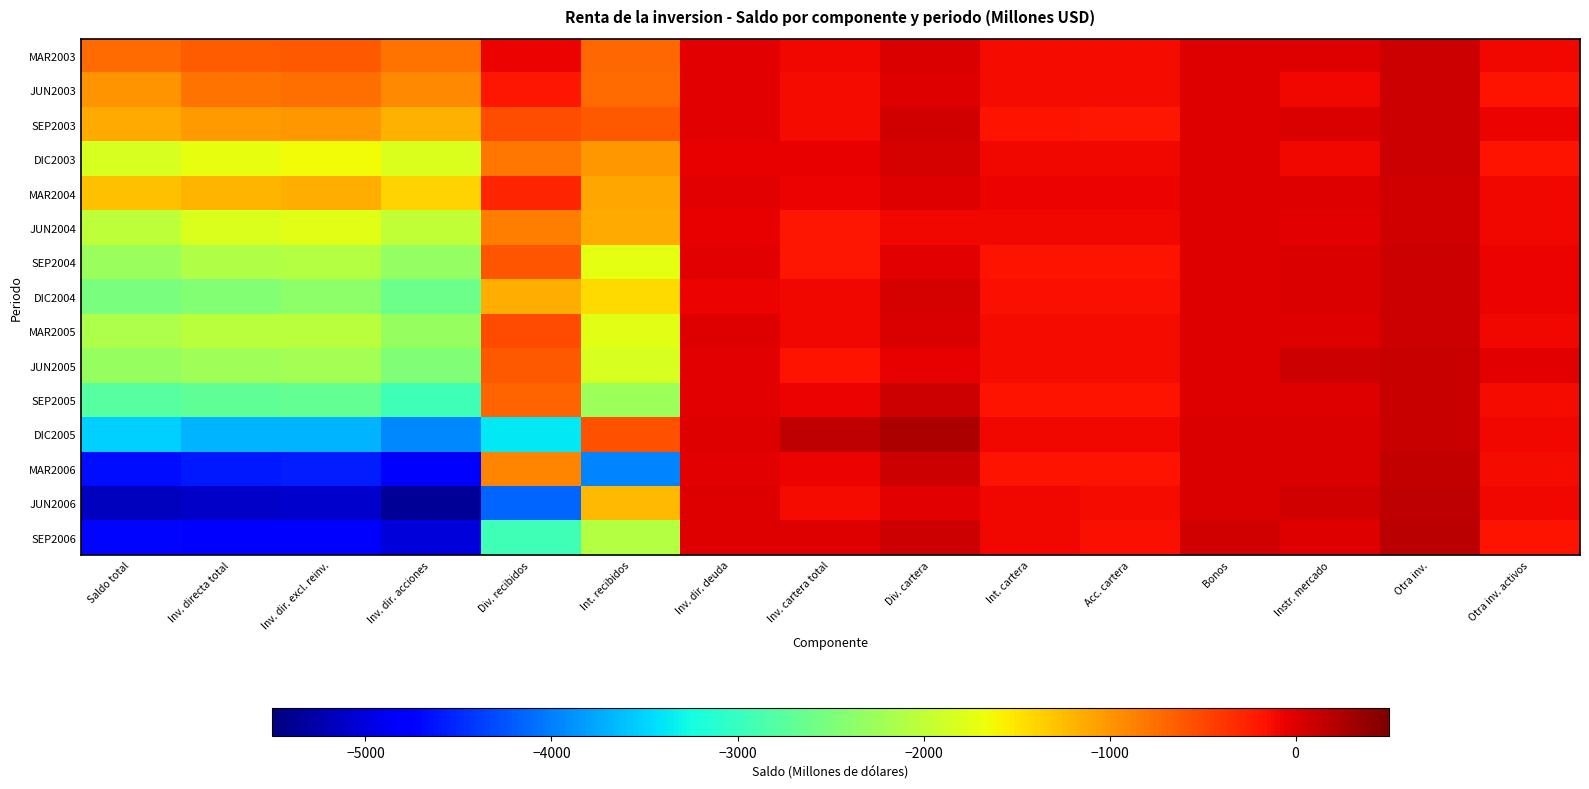

How many data points does each series have?

15